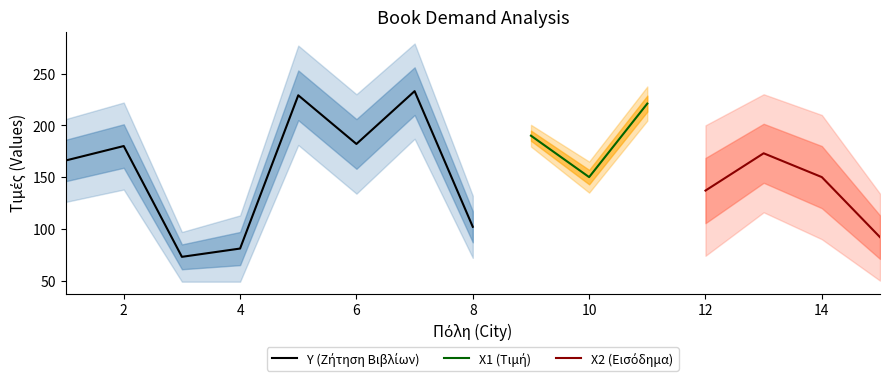

True or false: Υ (Ζήτηση Βιβλίων) has more than 2 interior local peaks.

True